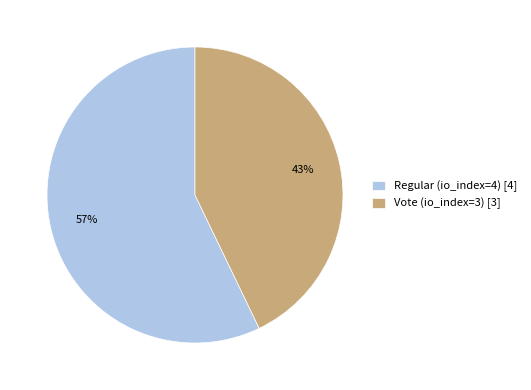

Which category accounts for the majority?

Regular (io_index=4)